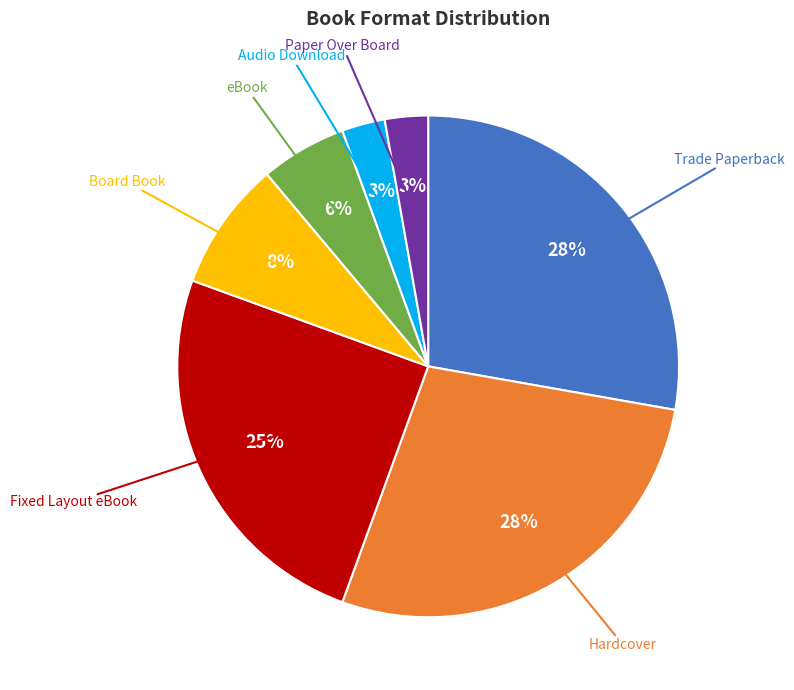

Is there any slice that represents more than half of the pie?

No